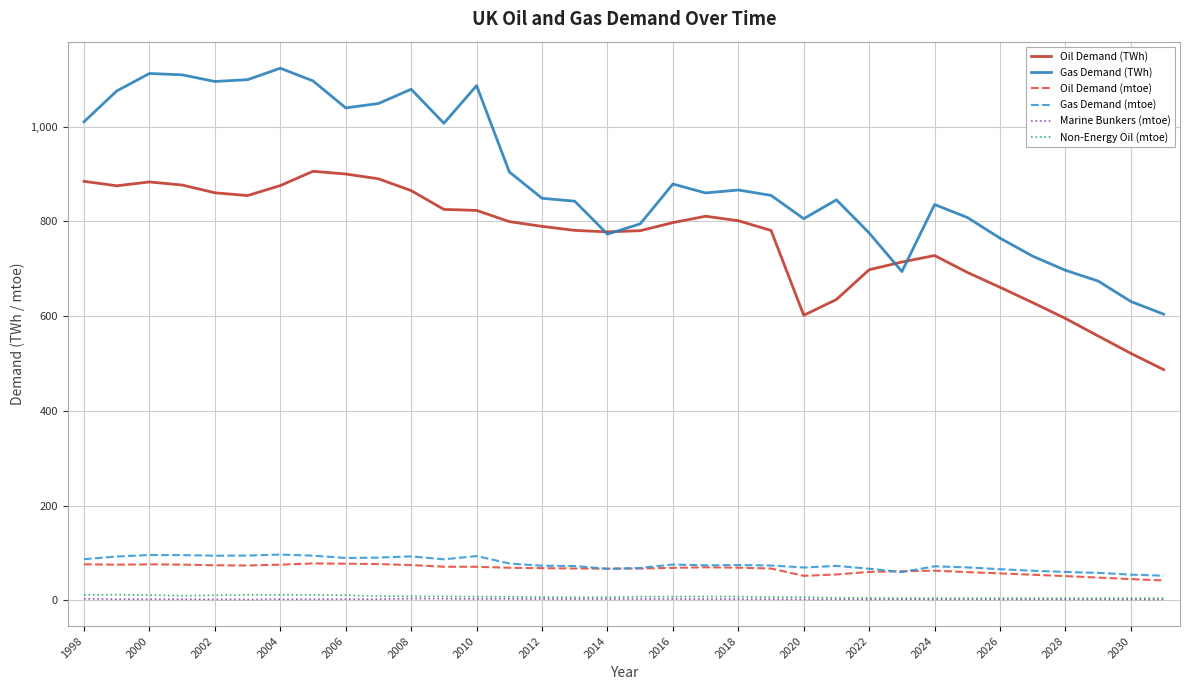

Which series has the largest total across all categories?

Gas Demand (TWh)